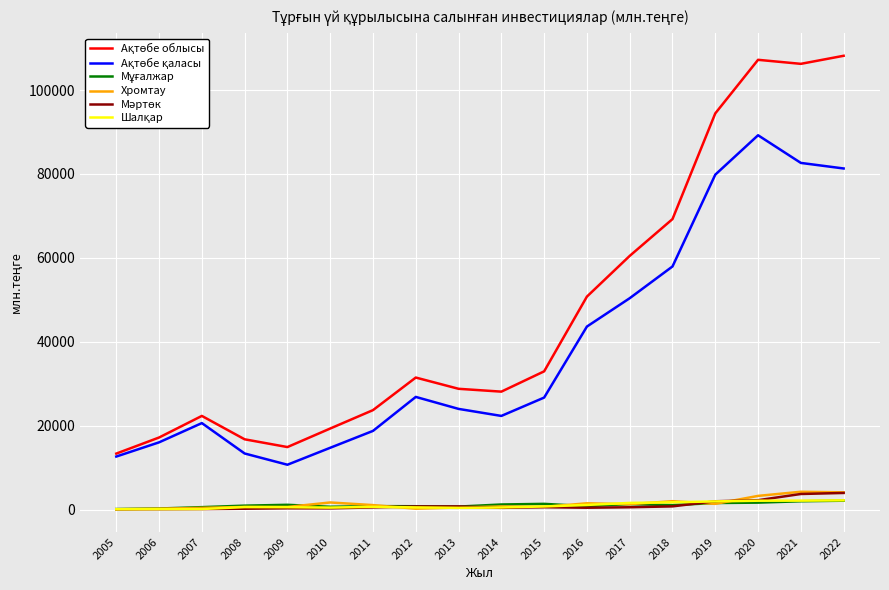

What is the highest value of the Хромтау series?

4234.0